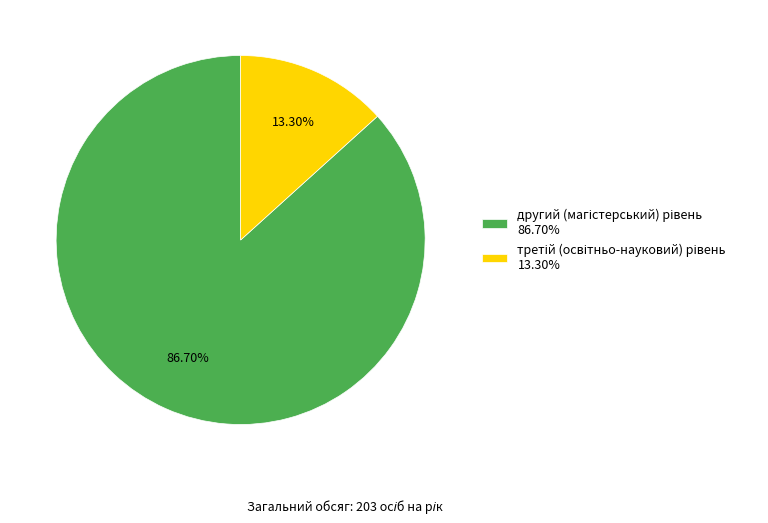

Does any single category account for the majority?

Yes